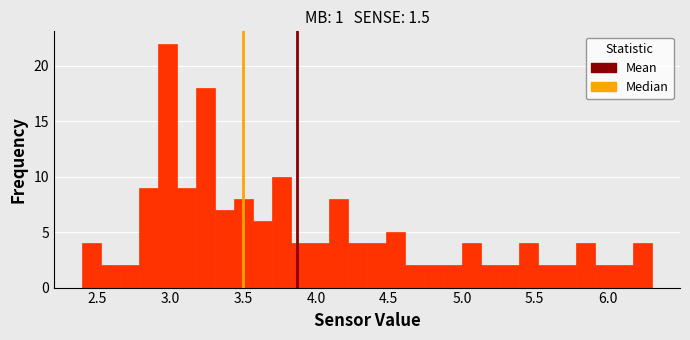

Around what value on the x-axis is the tallest bar? Give the approximate position of its centre, as read against the axis.

3.00